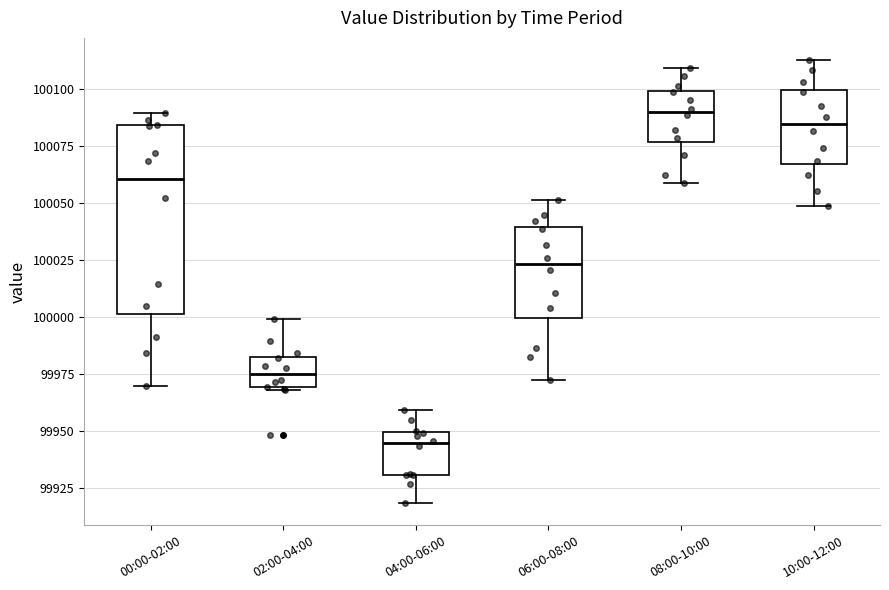

Reading left to right, transcribe this box plot: for each box, give where its median line is, the range the box spans, and where its two whiskers end, as read against the y-axis. The values are not printed on the chart, so give them approximately, as read against the axis.

00:00-02:00: median 100060, box 100000 to 100085, whiskers 99970 to 100090
02:00-04:00: median 99975, box 99970 to 99980, whiskers 99970 to 100000
04:00-06:00: median 99945, box 99930 to 99950, whiskers 99920 to 99960
06:00-08:00: median 100025, box 100000 to 100040, whiskers 99970 to 100050
08:00-10:00: median 100090, box 100075 to 100100, whiskers 100060 to 100110
10:00-12:00: median 100085, box 100065 to 100100, whiskers 100050 to 100115